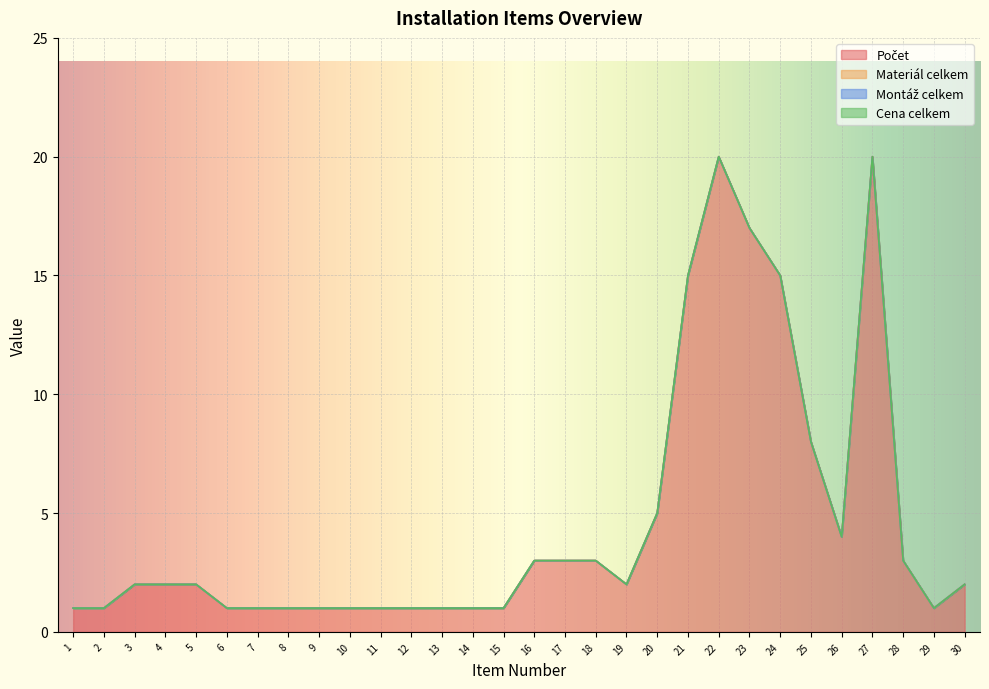

True or false: Počet has a value of 2 at 28.

False